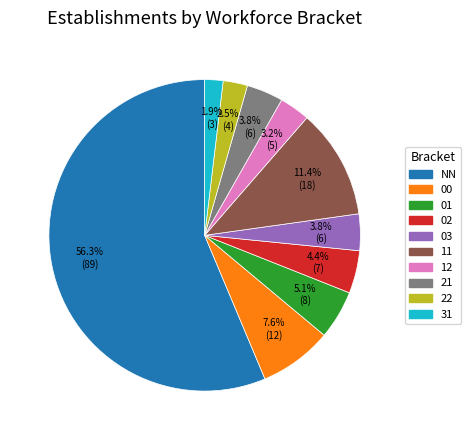

Combined, do 02 and 21 account for over 50%?

No